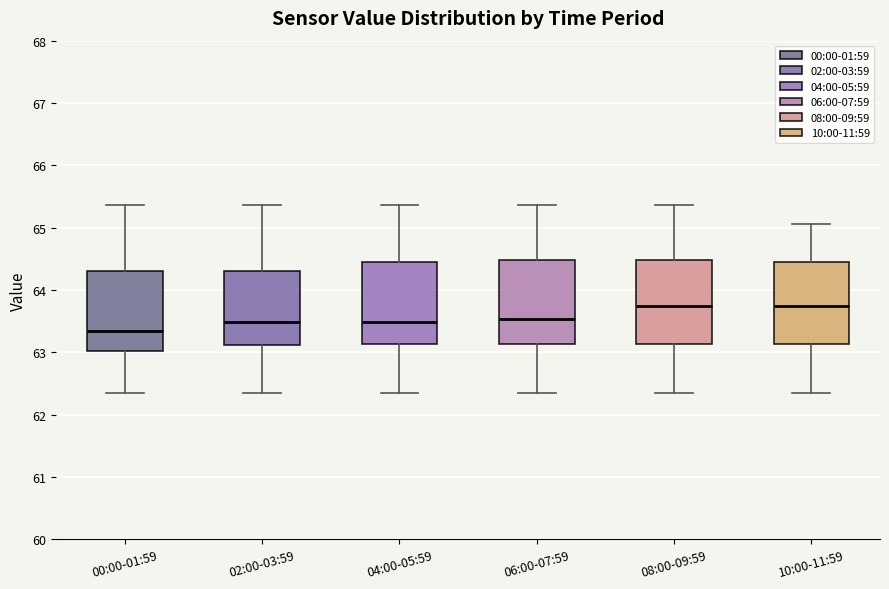

Reading left to right, read every box against the y-axis: the position of its median line, the range the box covers, and the ends of its whiskers. The values are not printed on the chart, so give them approximately, as read against the axis.

00:00-01:59: median 63.3, box 63.0 to 64.3, whiskers 62.4 to 65.4
02:00-03:59: median 63.5, box 63.1 to 64.3, whiskers 62.4 to 65.4
04:00-05:59: median 63.5, box 63.1 to 64.5, whiskers 62.4 to 65.4
06:00-07:59: median 63.5, box 63.1 to 64.5, whiskers 62.4 to 65.4
08:00-09:59: median 63.7, box 63.1 to 64.5, whiskers 62.4 to 65.4
10:00-11:59: median 63.7, box 63.1 to 64.5, whiskers 62.4 to 65.1